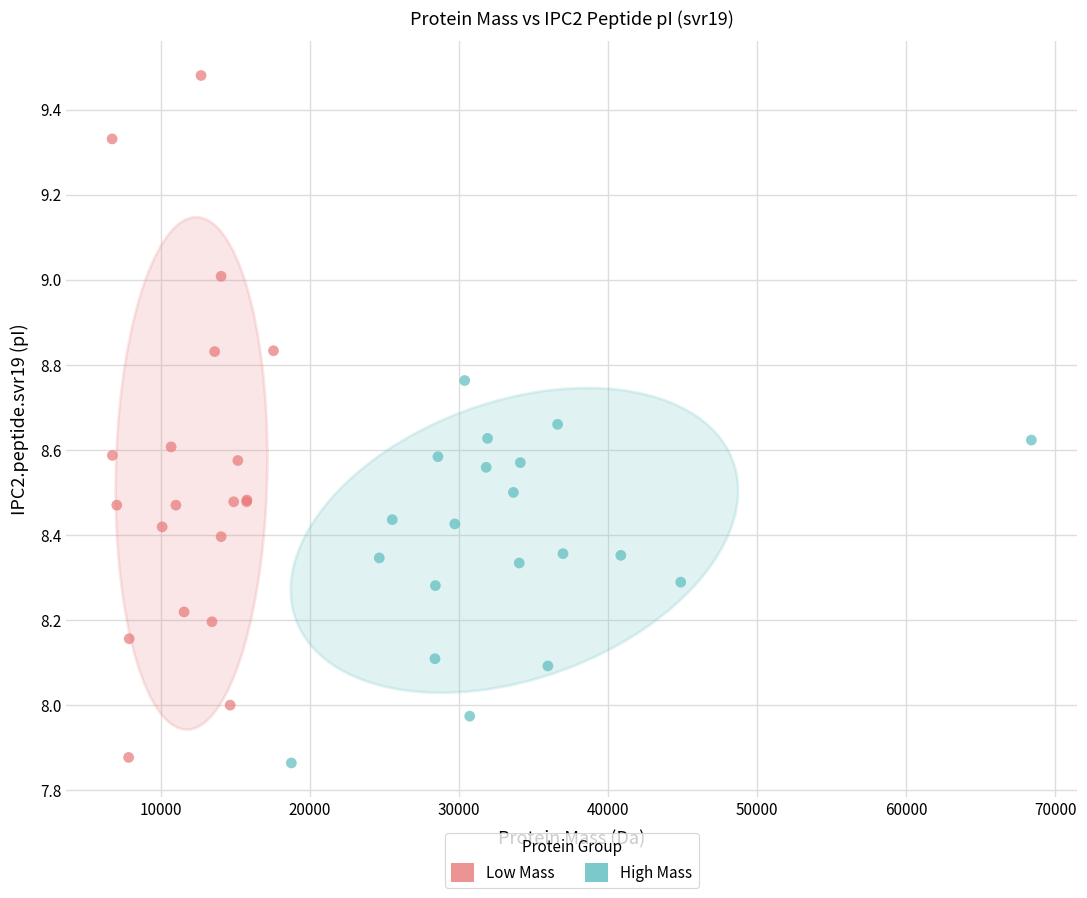

Which series has the largest Y range (max minus min)?

Low Mass